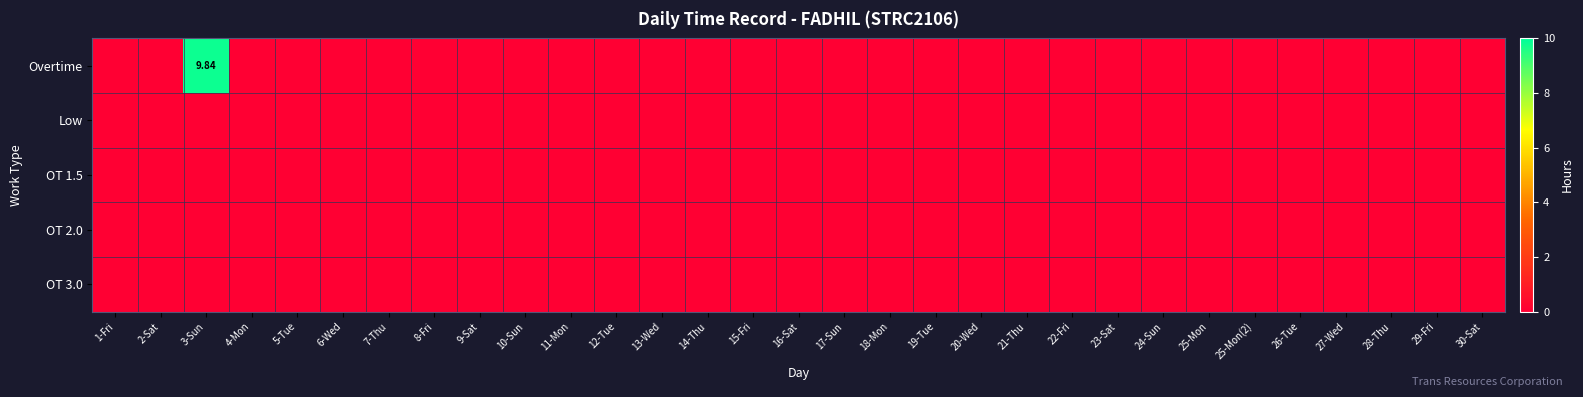

List the series in order of their peak value, highest first.

Overtime, Low, OT 1.5, OT 2.0, OT 3.0